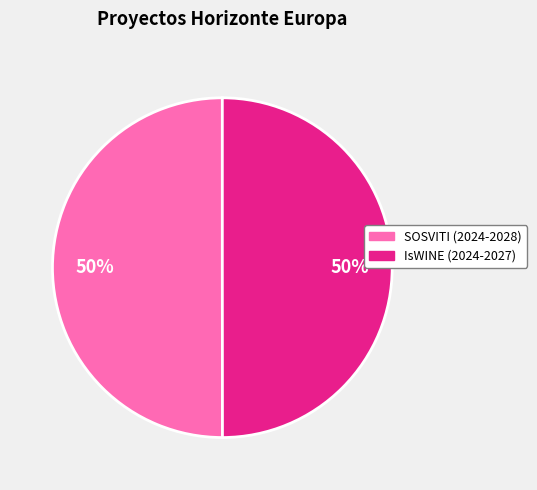

Approximately how many times larger is the value at IsWINE (2024-2027) compared to SOSVITI (2024-2028)?

1.0